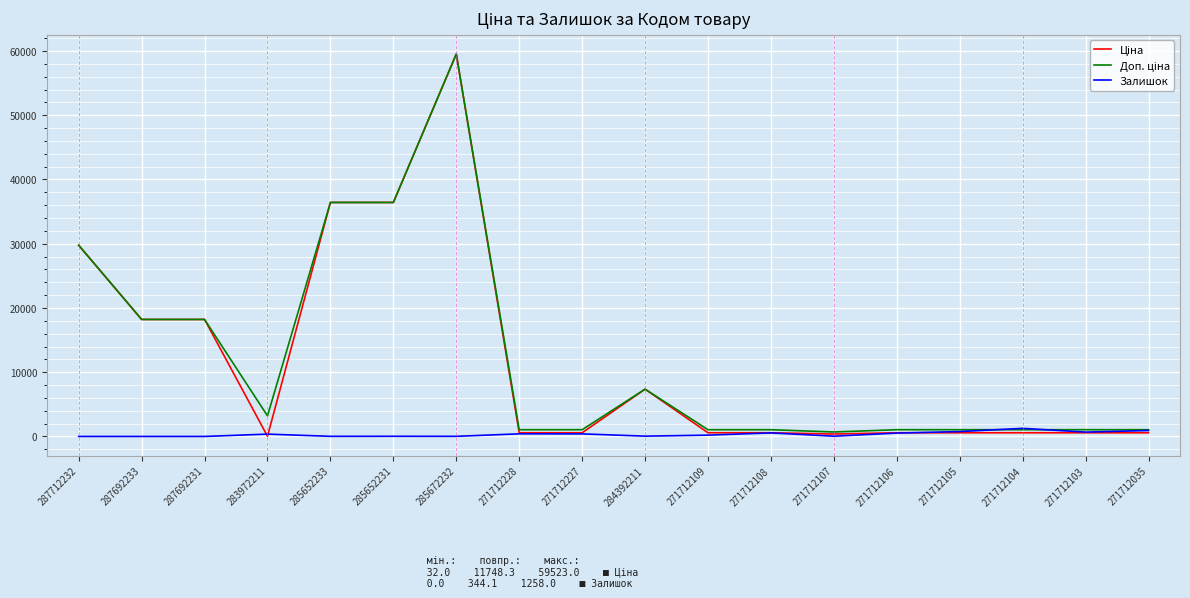

What is the maximum value shown in the chart?

59523.0